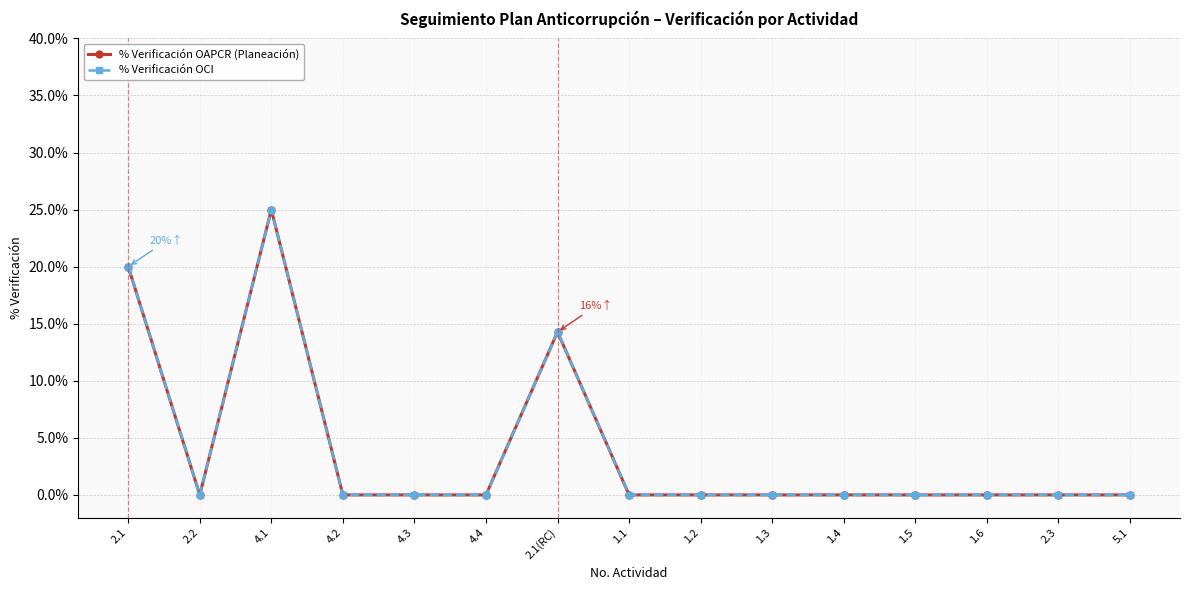

Does the chart have visible grid lines?

Yes